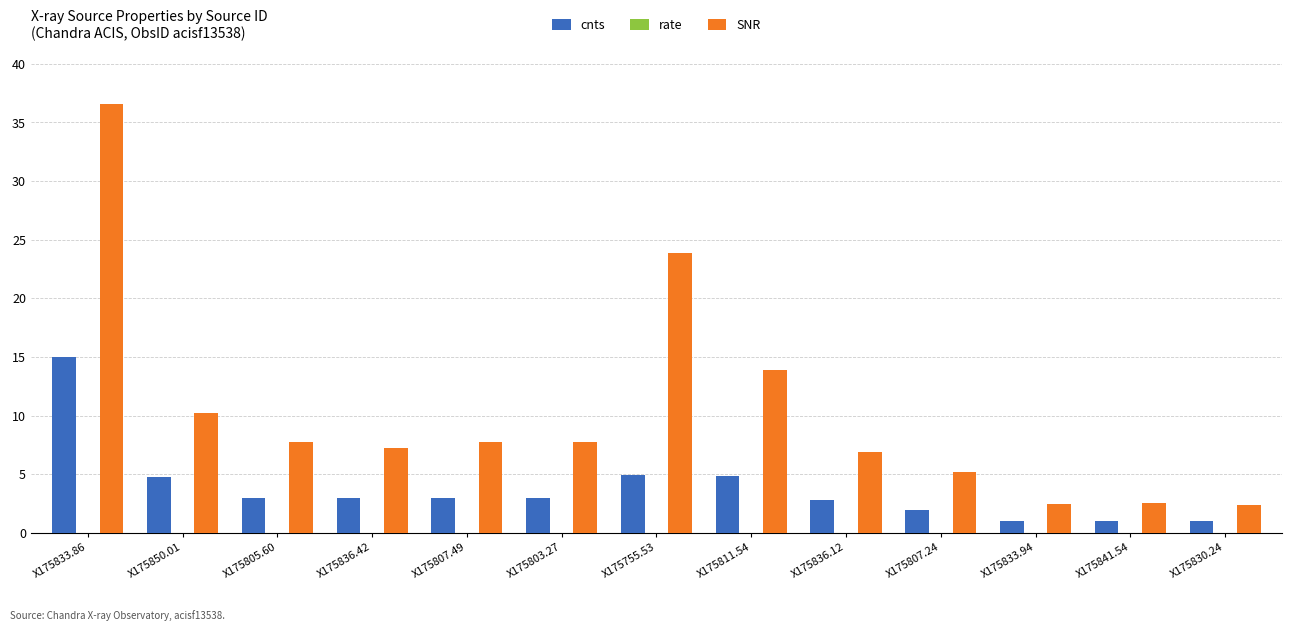

At which category is the sum across all series the highest?

X175833.86